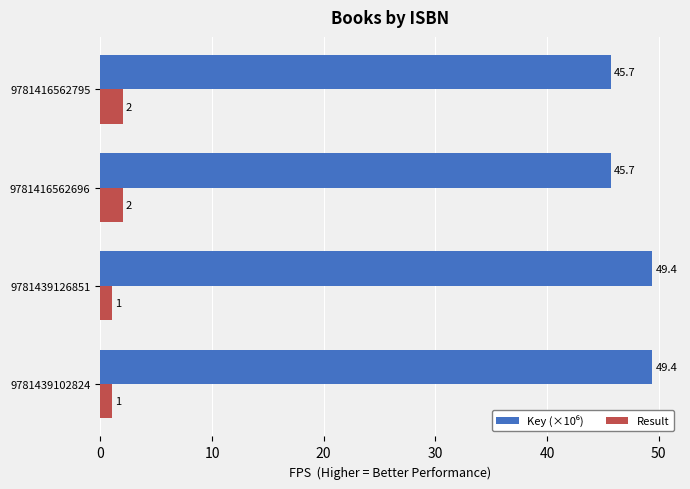

The Result series shows 1.0 at 9781439126851. True or false?

True